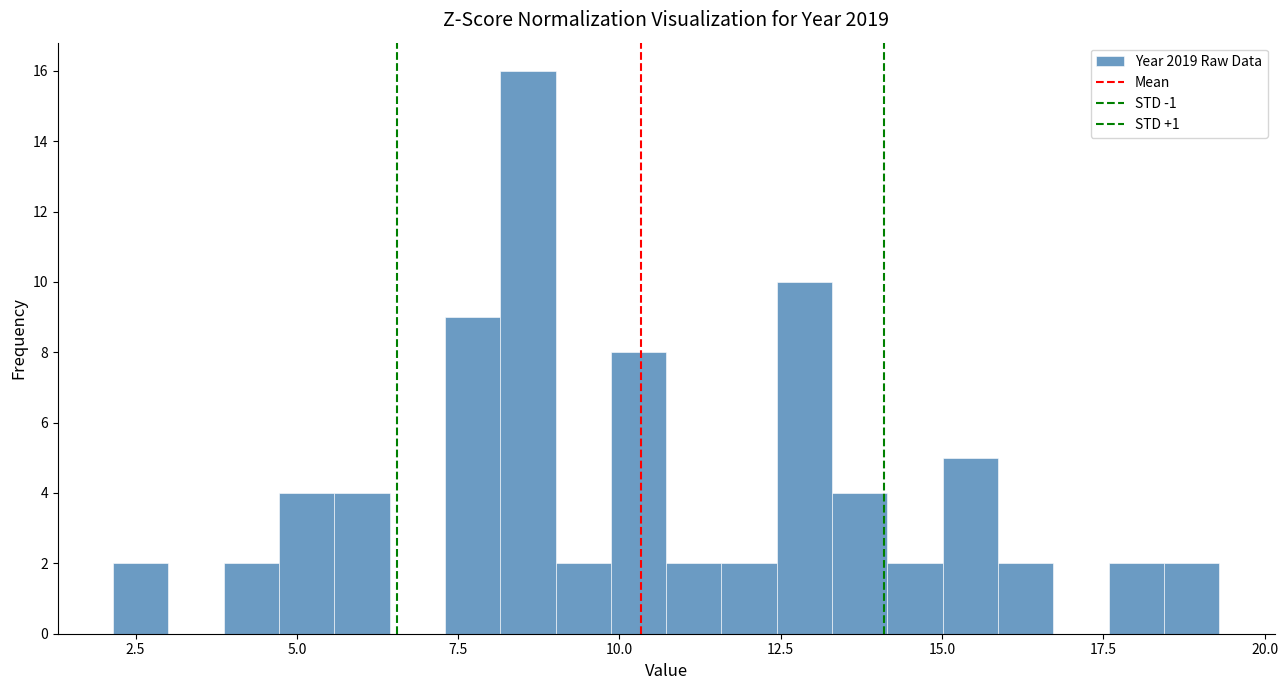

Around what value on the x-axis is the tallest bar? Give the approximate position of its centre, as read against the axis.

8.5